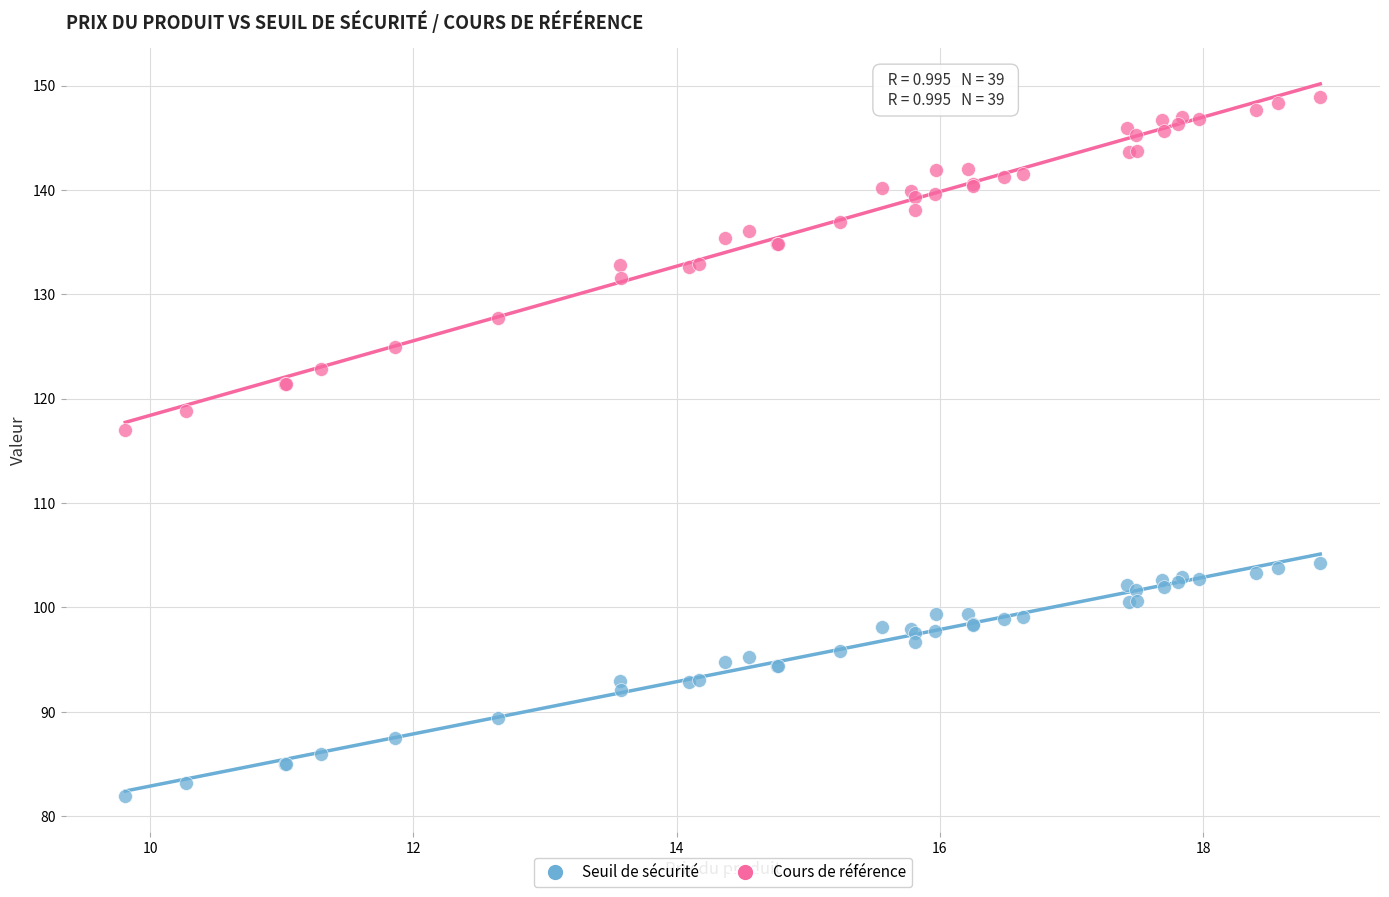

Which series reaches the minimum Y coordinate?

Seuil de sécurité